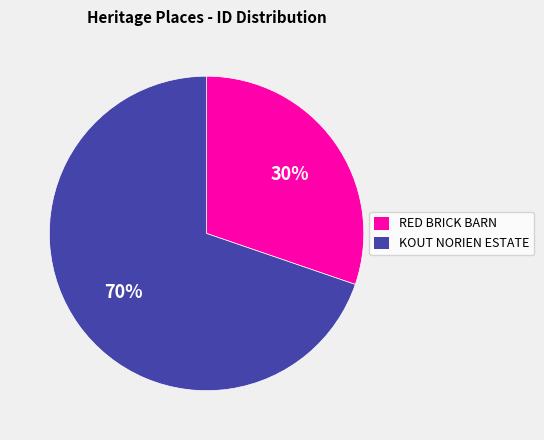

What is the largest slice in the pie chart?

KOUT NORIEN ESTATE